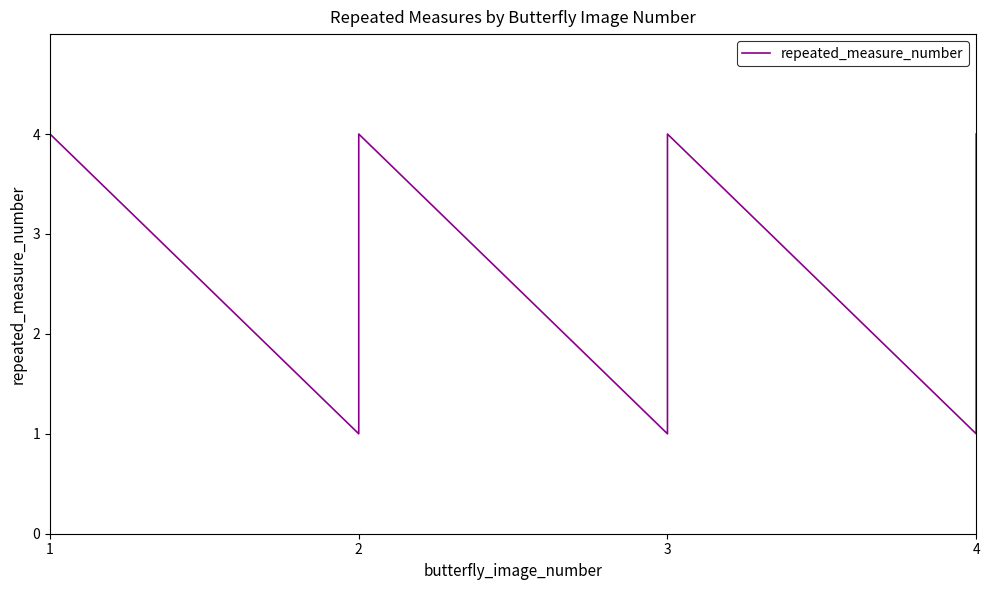

Which label corresponds to the largest value in the chart?

1